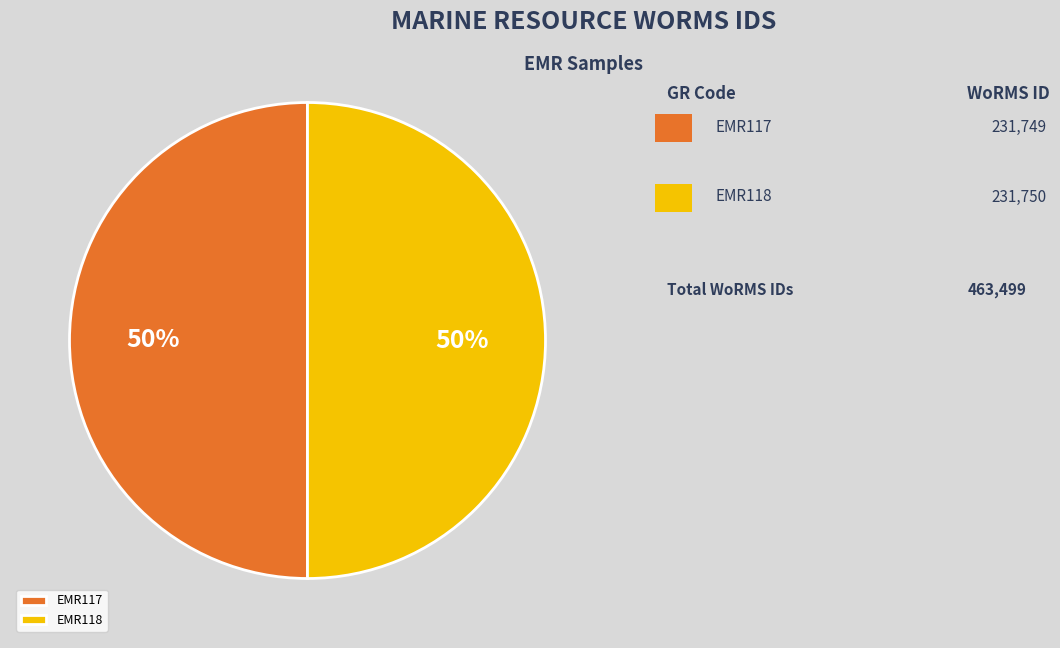

What is the ratio of the value at EMR118 to the value at EMR117?

1.0